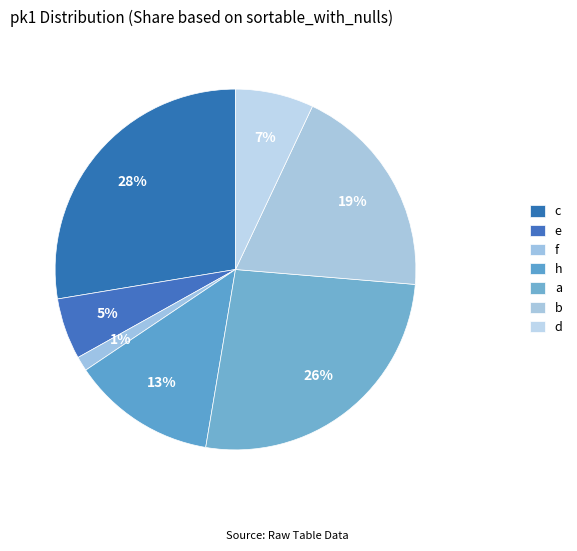

How many slices are in this pie chart?

7